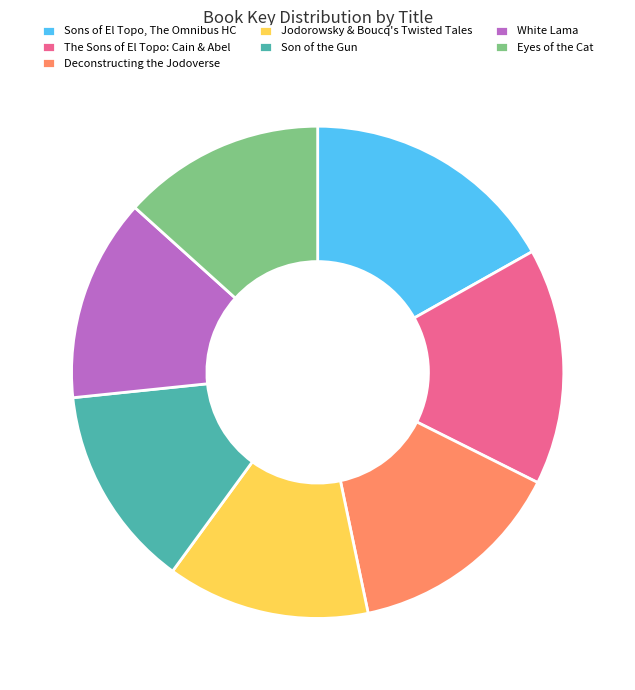

The Deconstructing the Jodoverse slice represents 14% of the pie. True or false?

True